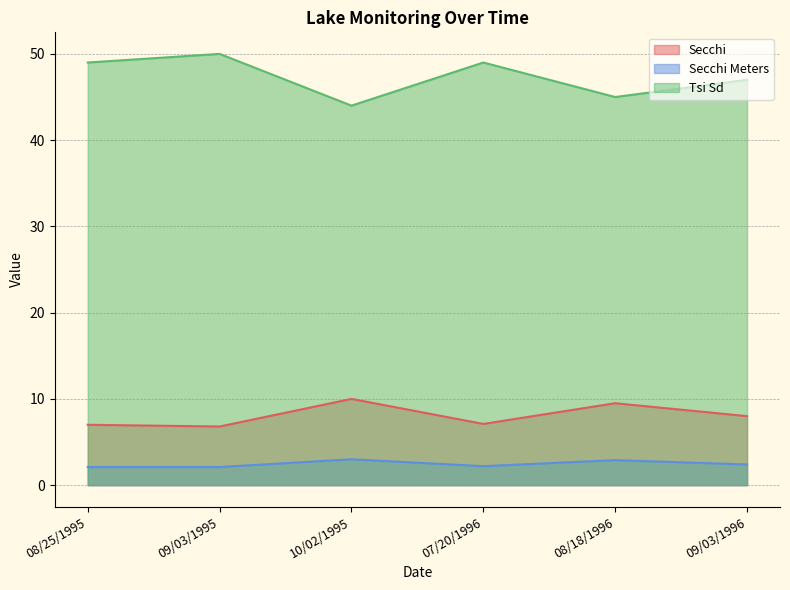

Between 10/02/1995 and 08/18/1996, which series saw the biggest shift?

Tsi Sd